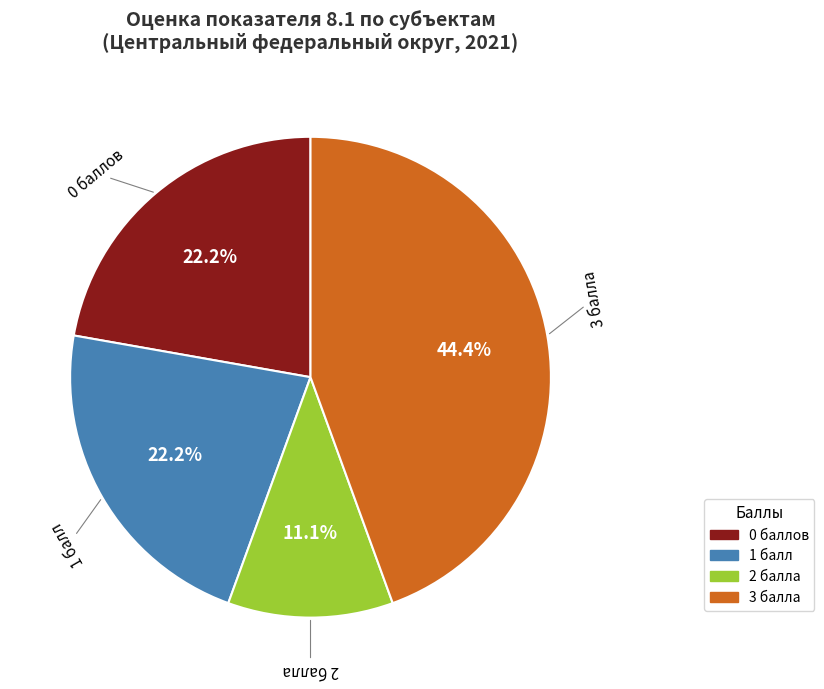

Is there a majority slice in this chart?

No